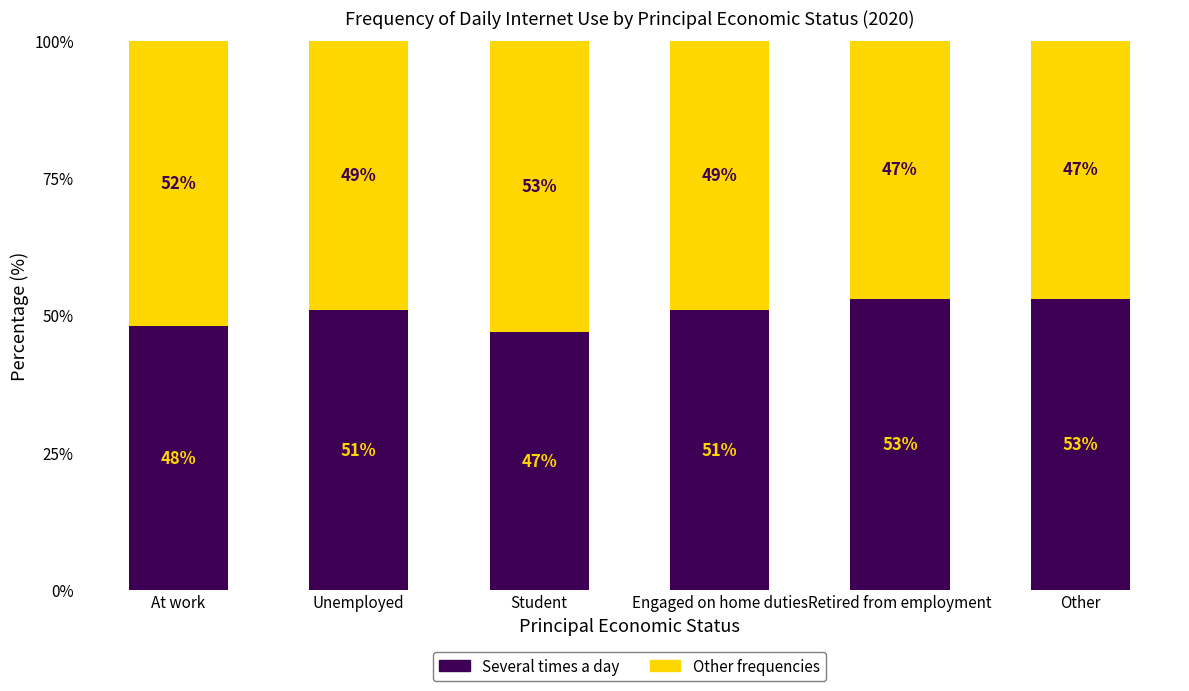

True or false: Several times a day has a value of 79 at Unemployed.

False